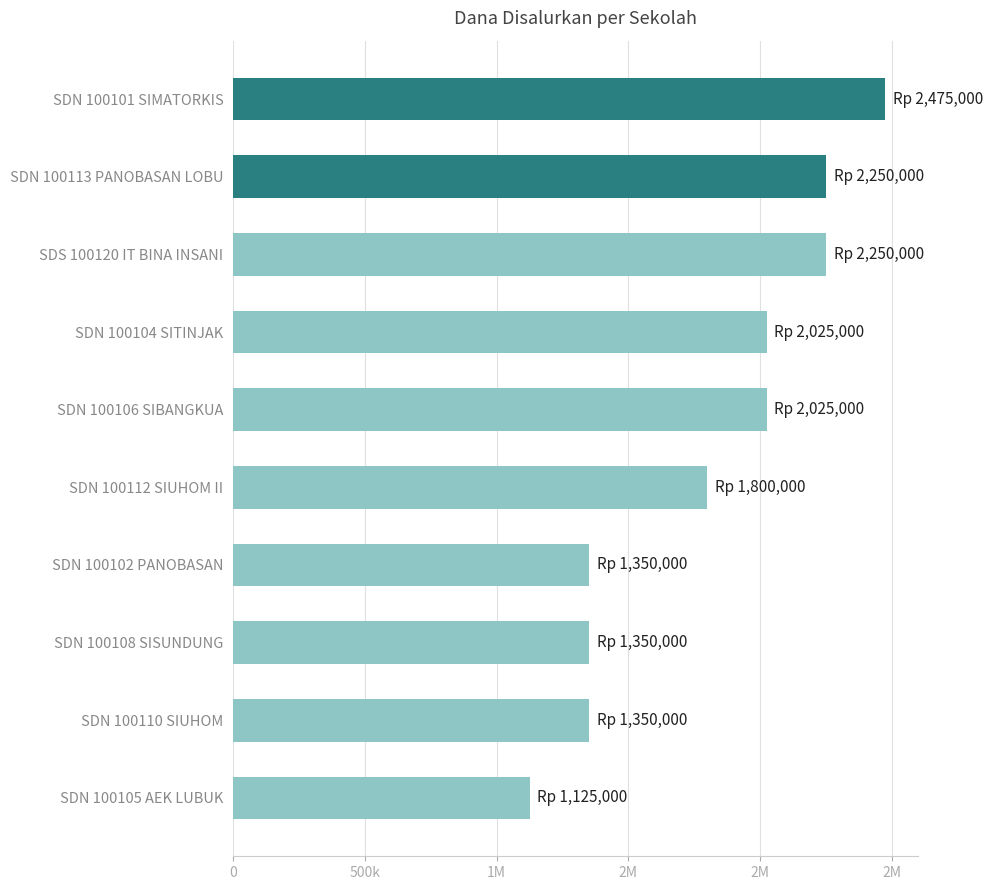

Does the chart contain any negative values?

No